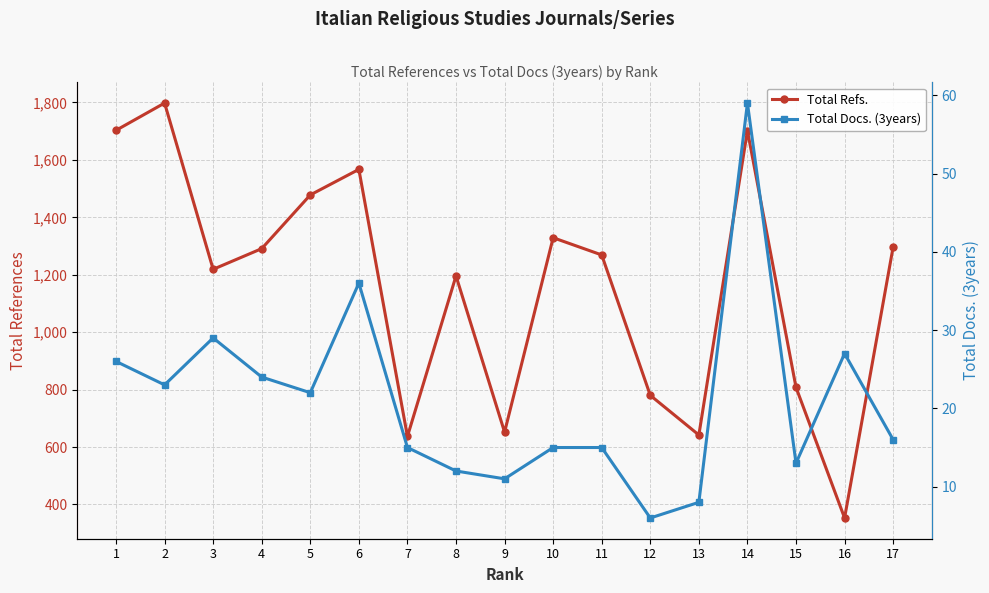

What value does the Total Refs. series have at 11, to the nearest 50?

1250